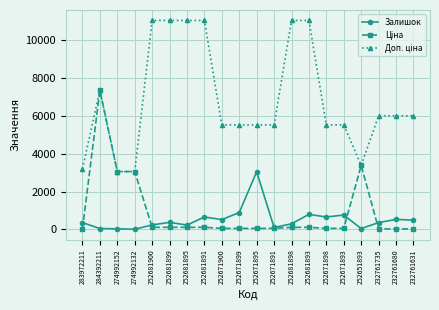

What is the difference between the second highest and minimum values in the Залишок series?

885.0